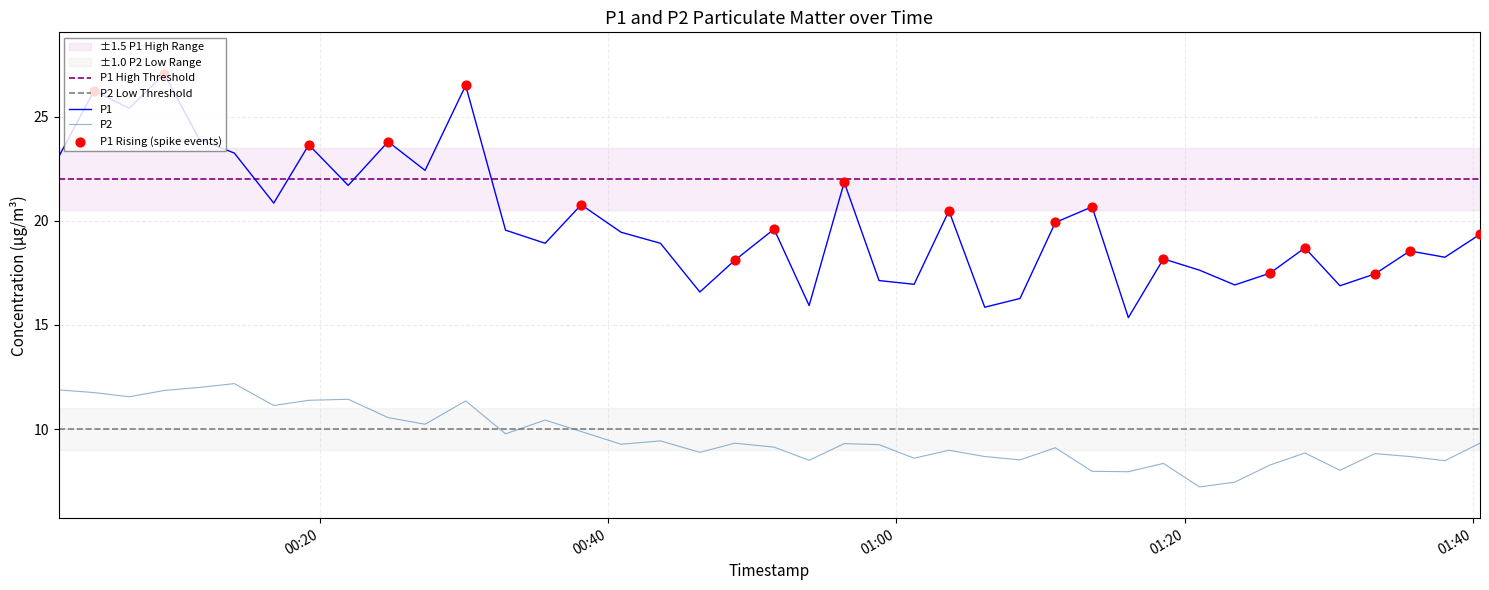

True or false: P1 and P2 cross at least once.

False